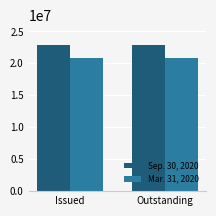

Is it true that Mar. 31, 2020 equals 29532498 at Outstanding?

False